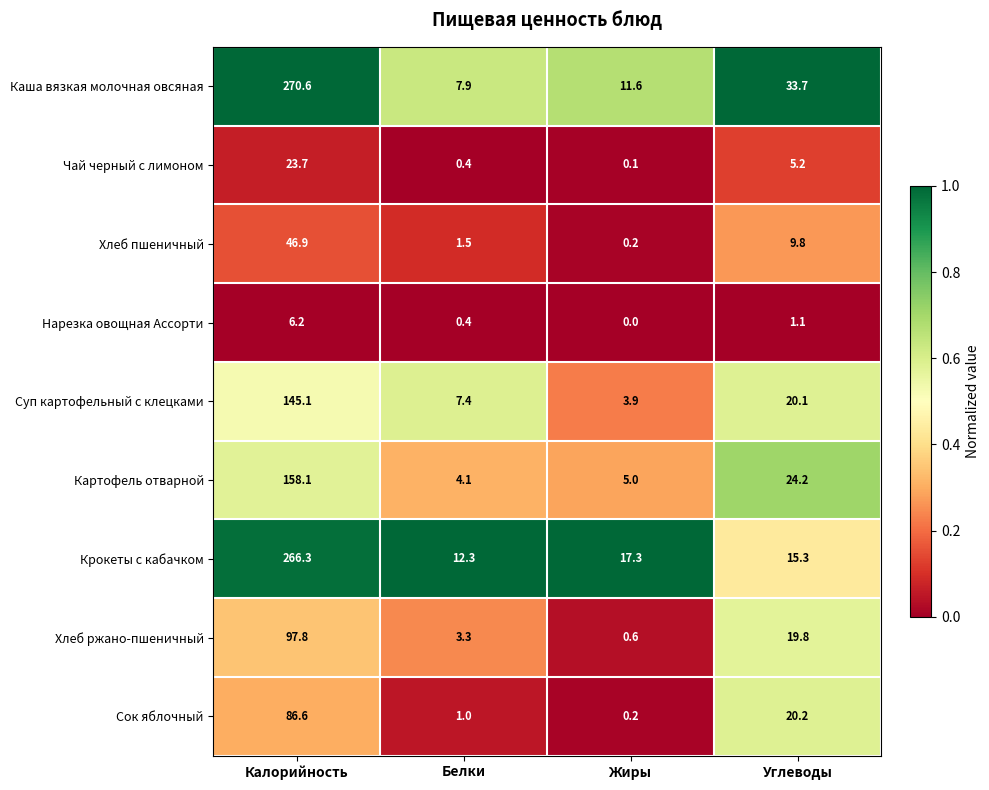

What is the greatest value displayed?

270.6